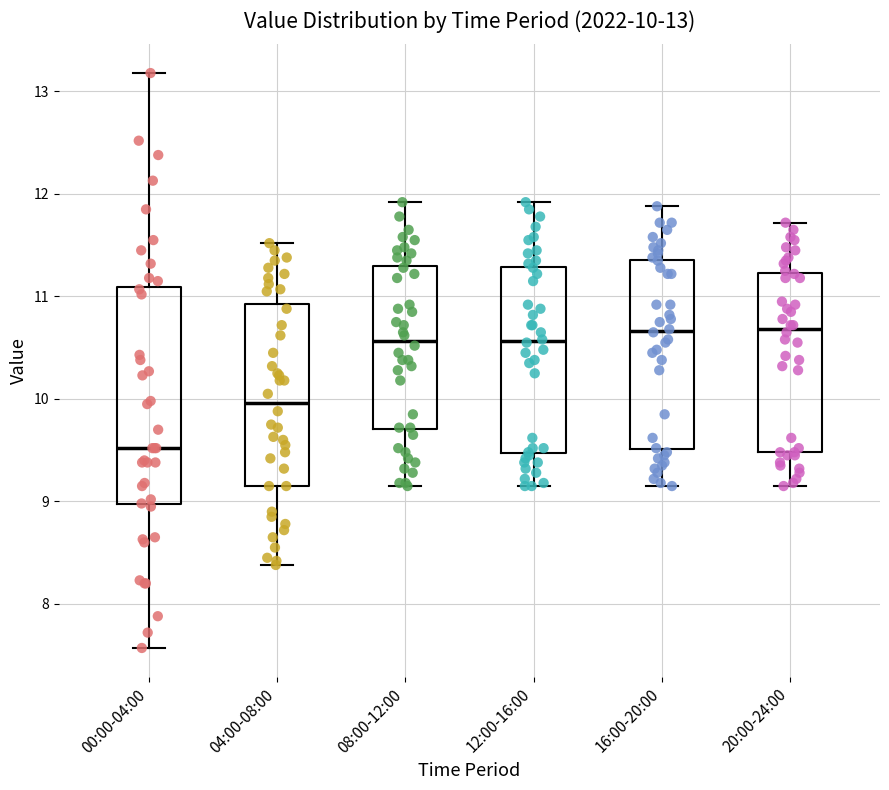

Comparing the boxes themselves (not the whiskers), which one is the tallest?

00:00-04:00